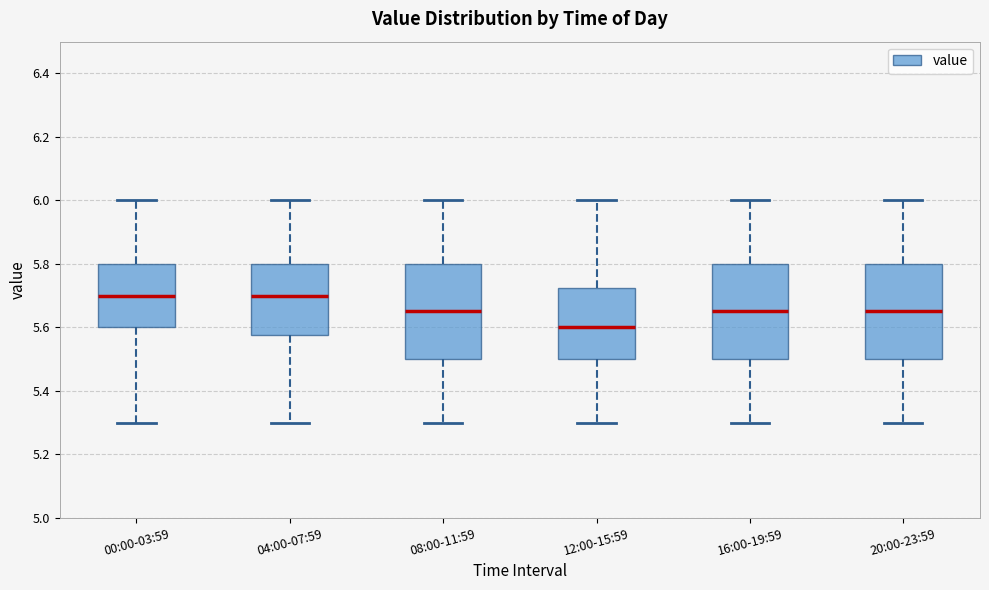

Reading left to right, transcribe this box plot: for each box, give where its median line is, the range the box spans, and where its two whiskers end, as read against the y-axis. The values are not printed on the chart, so give them approximately, as read against the axis.

00:00-03:59: median 5.70, box 5.60 to 5.80, whiskers 5.30 to 6.00
04:00-07:59: median 5.70, box 5.58 to 5.80, whiskers 5.30 to 6.00
08:00-11:59: median 5.66, box 5.50 to 5.80, whiskers 5.30 to 6.00
12:00-15:59: median 5.60, box 5.50 to 5.72, whiskers 5.30 to 6.00
16:00-19:59: median 5.66, box 5.50 to 5.80, whiskers 5.30 to 6.00
20:00-23:59: median 5.66, box 5.50 to 5.80, whiskers 5.30 to 6.00